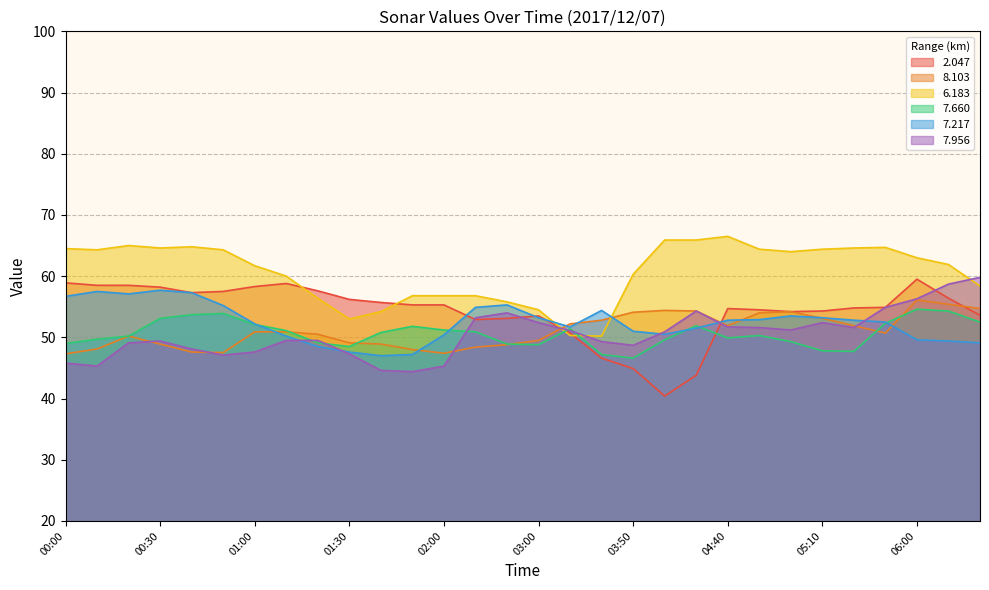

What is the difference between the highest and lowest values at 05:00?

14.7